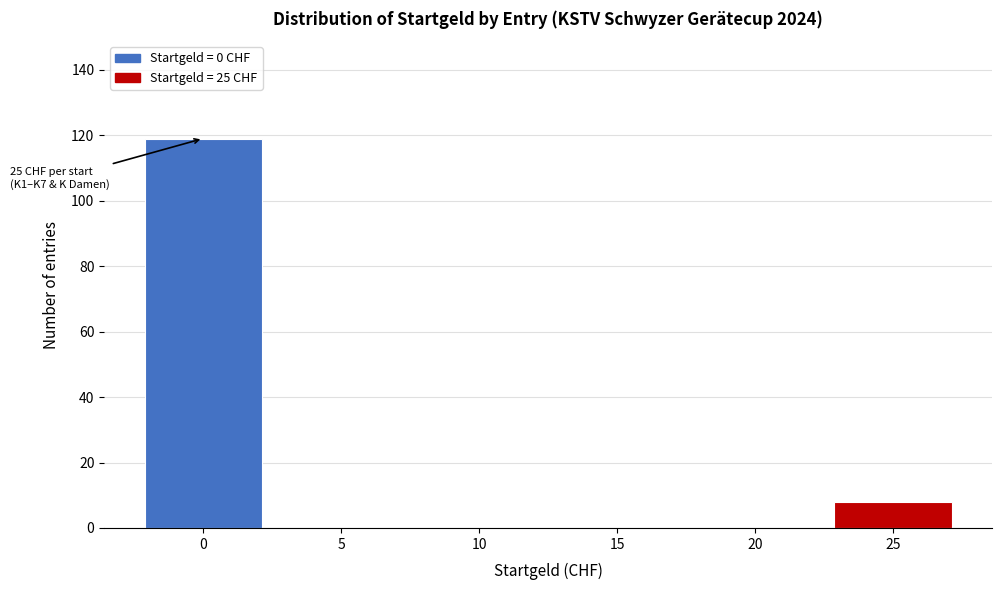

Over which range of the x-axis is the bar tallest?

-2.5 to 2.5